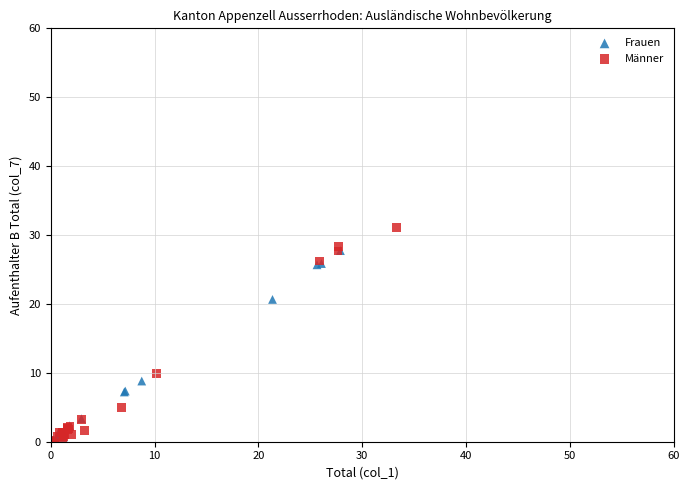

Which series contains the highest Y value?

Männer